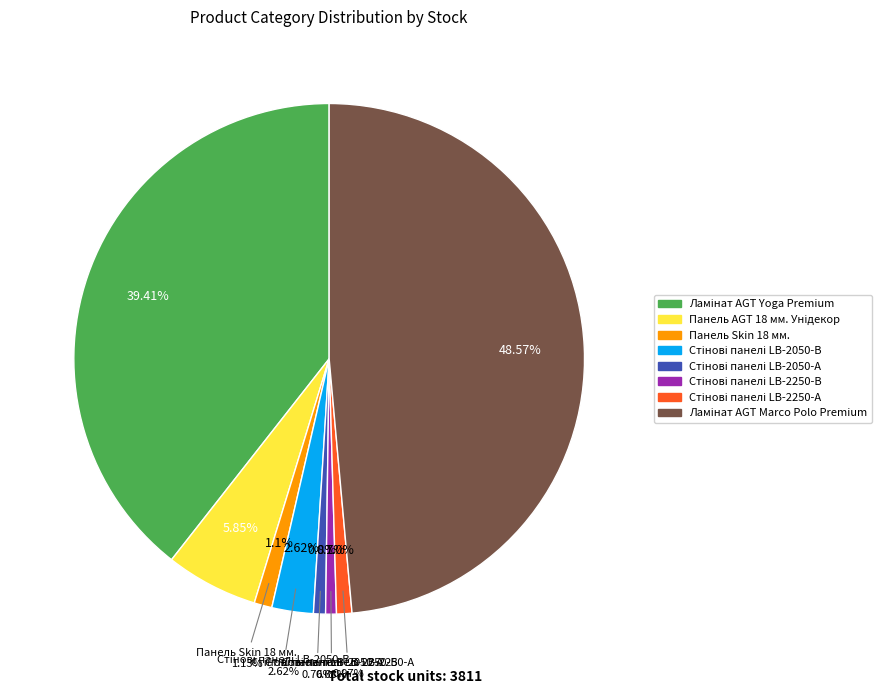

Is there any slice that represents more than half of the pie?

No